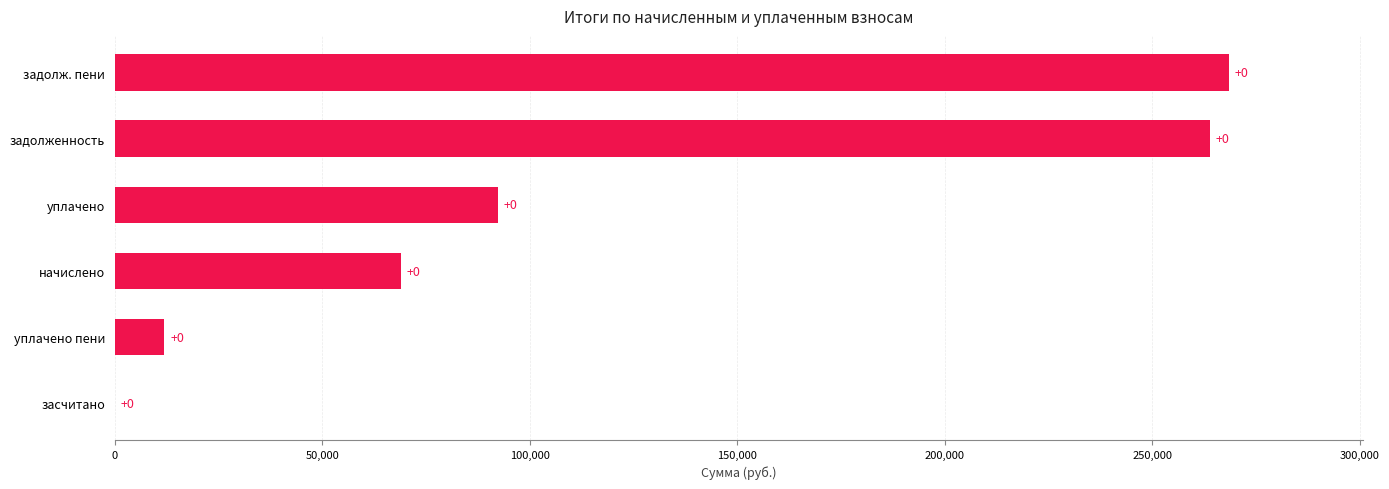

The chart shows a value of 106322.8 at засчитано. True or false?

False